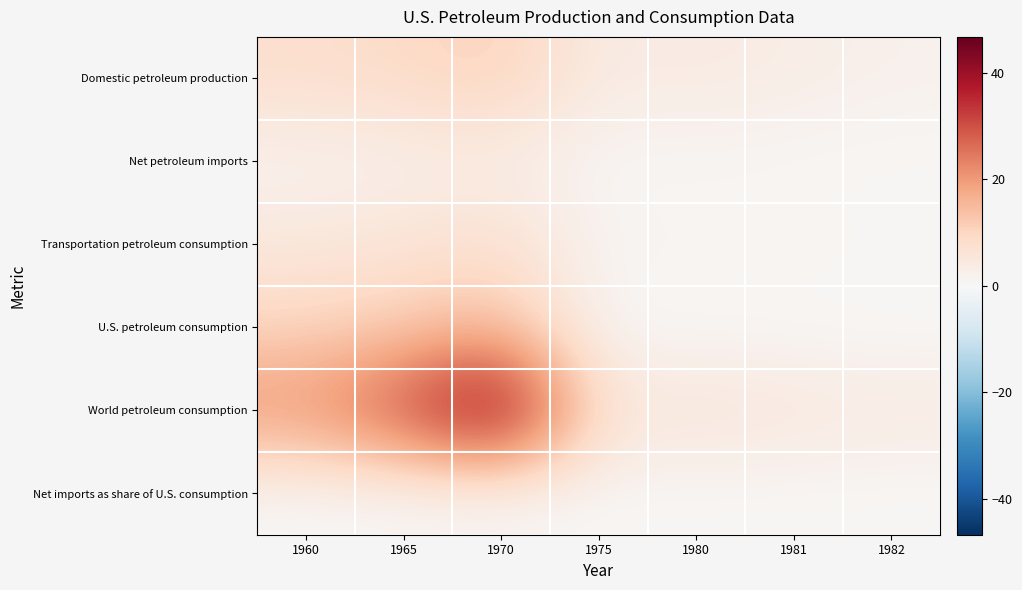

Which series has the largest total across all categories?

World petroleum consumption